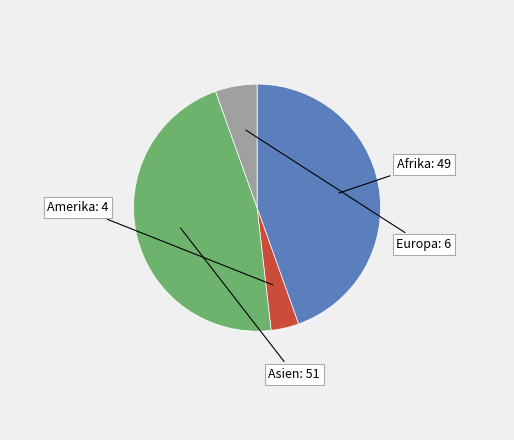

Count the number of slices in the pie.

4